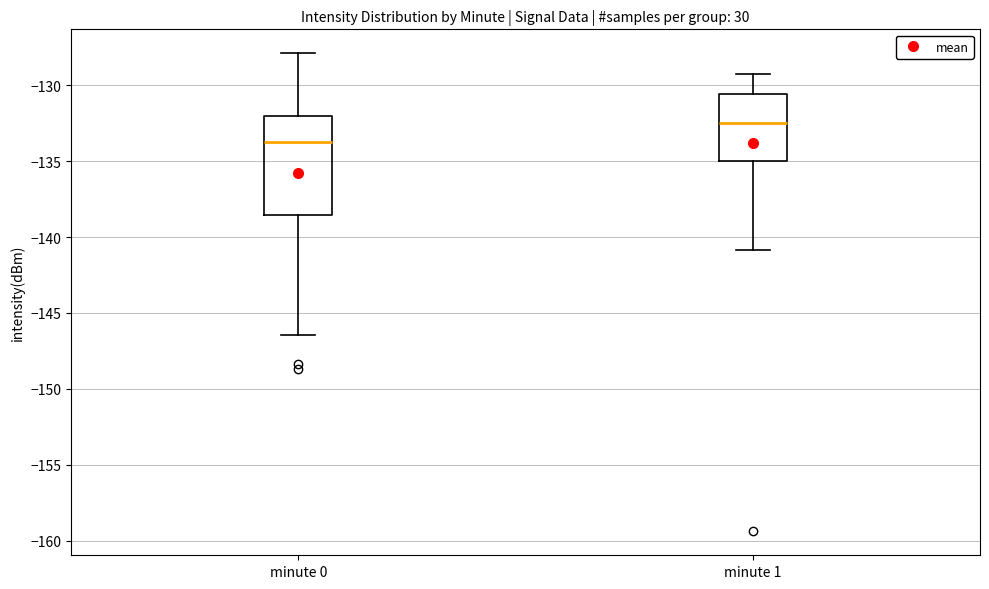

Which box is the tallest, from its lower edge to its upper edge?

minute 0